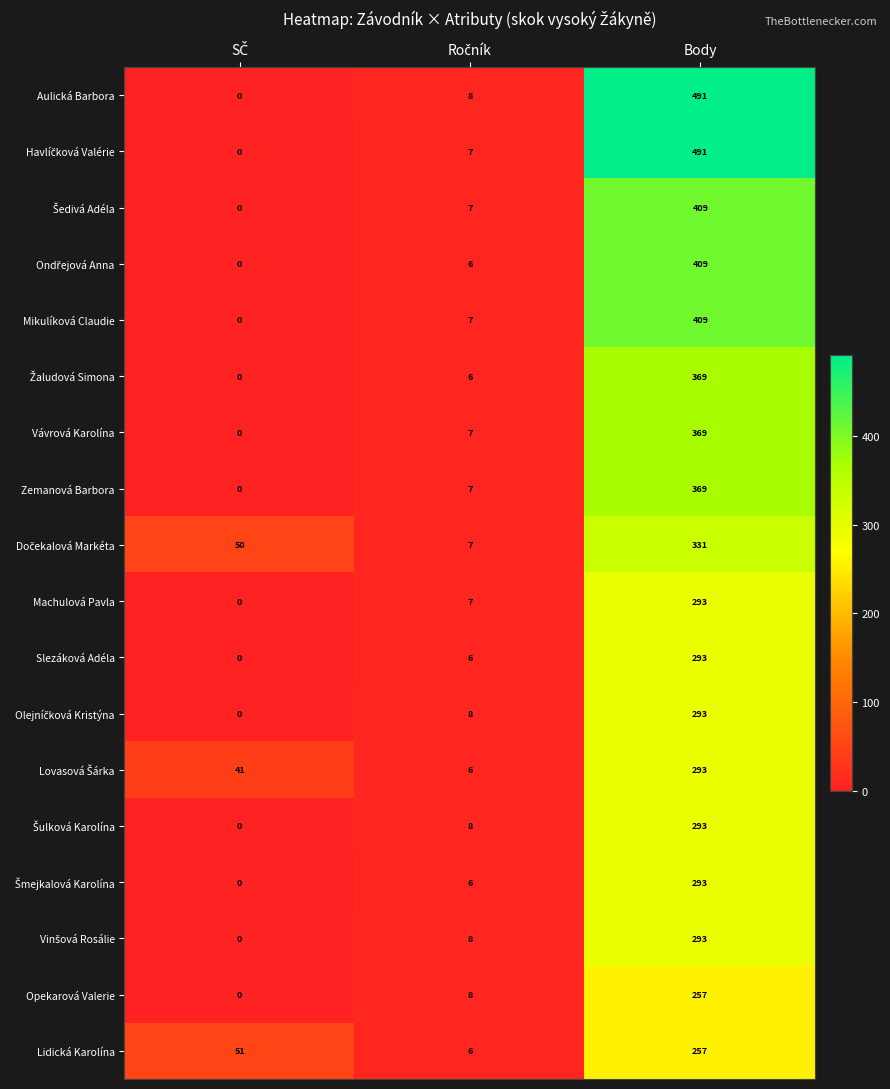

The Vávrová Karolína series shows 369 at Body. True or false?

True